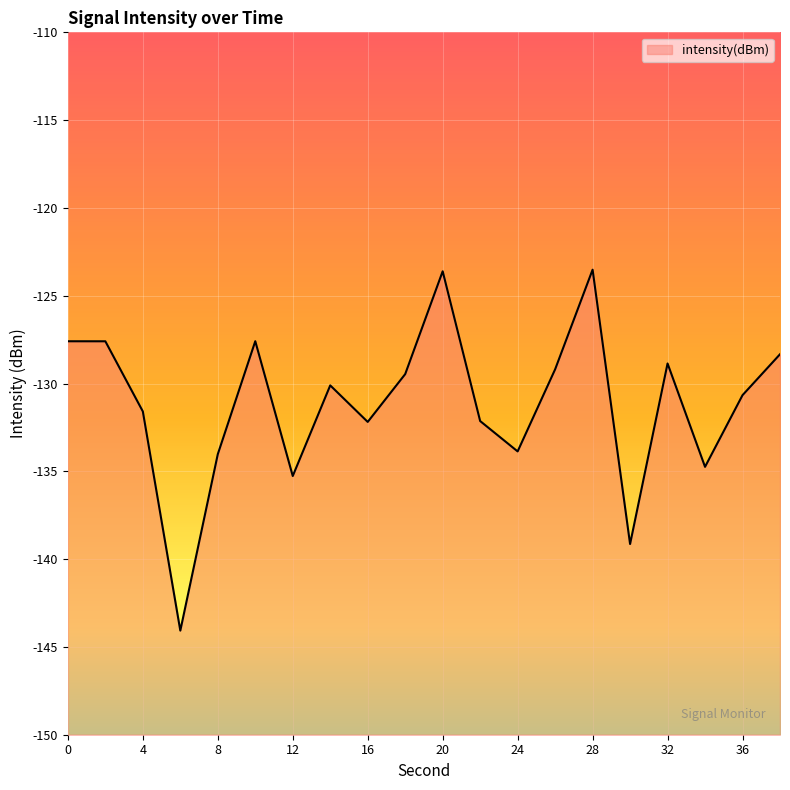

Is it true that the value at 8 is -194.1?

False